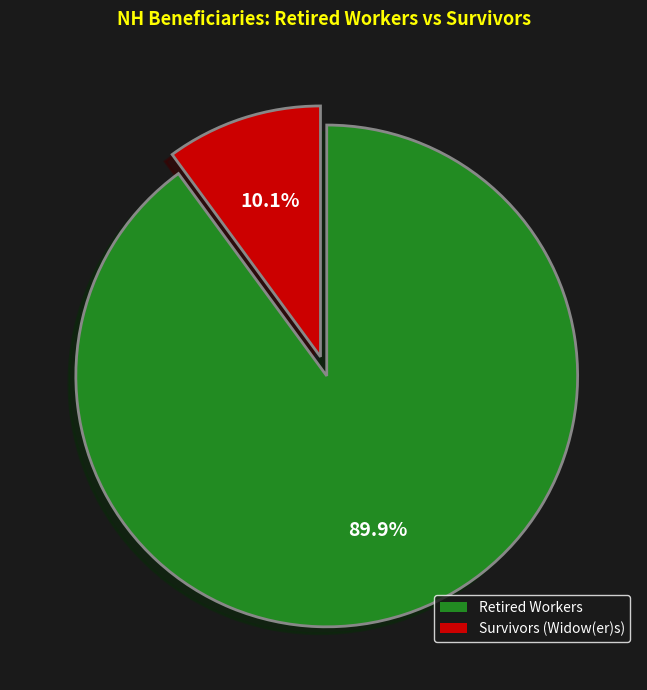

How many segments does this pie chart have?

2